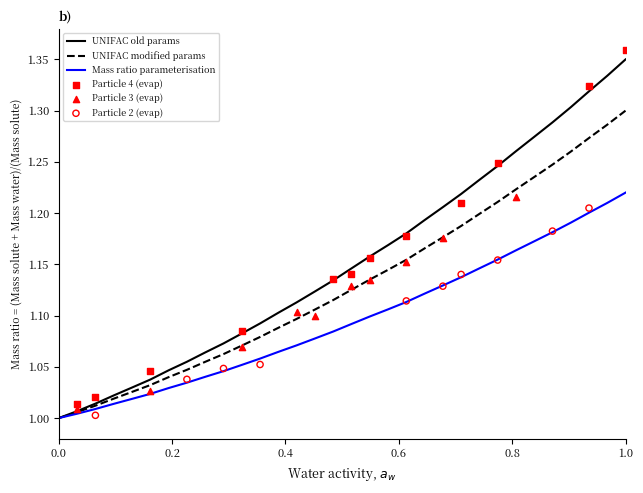

Between 219.0156 and 223.408, which is larger?

223.408